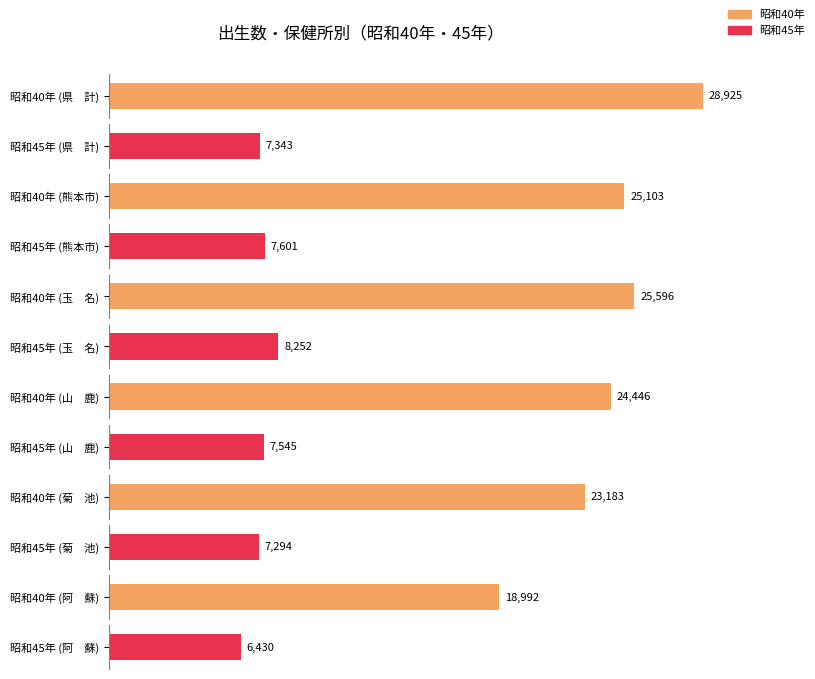

What is the label of the 3rd bar from the left?

玉　名